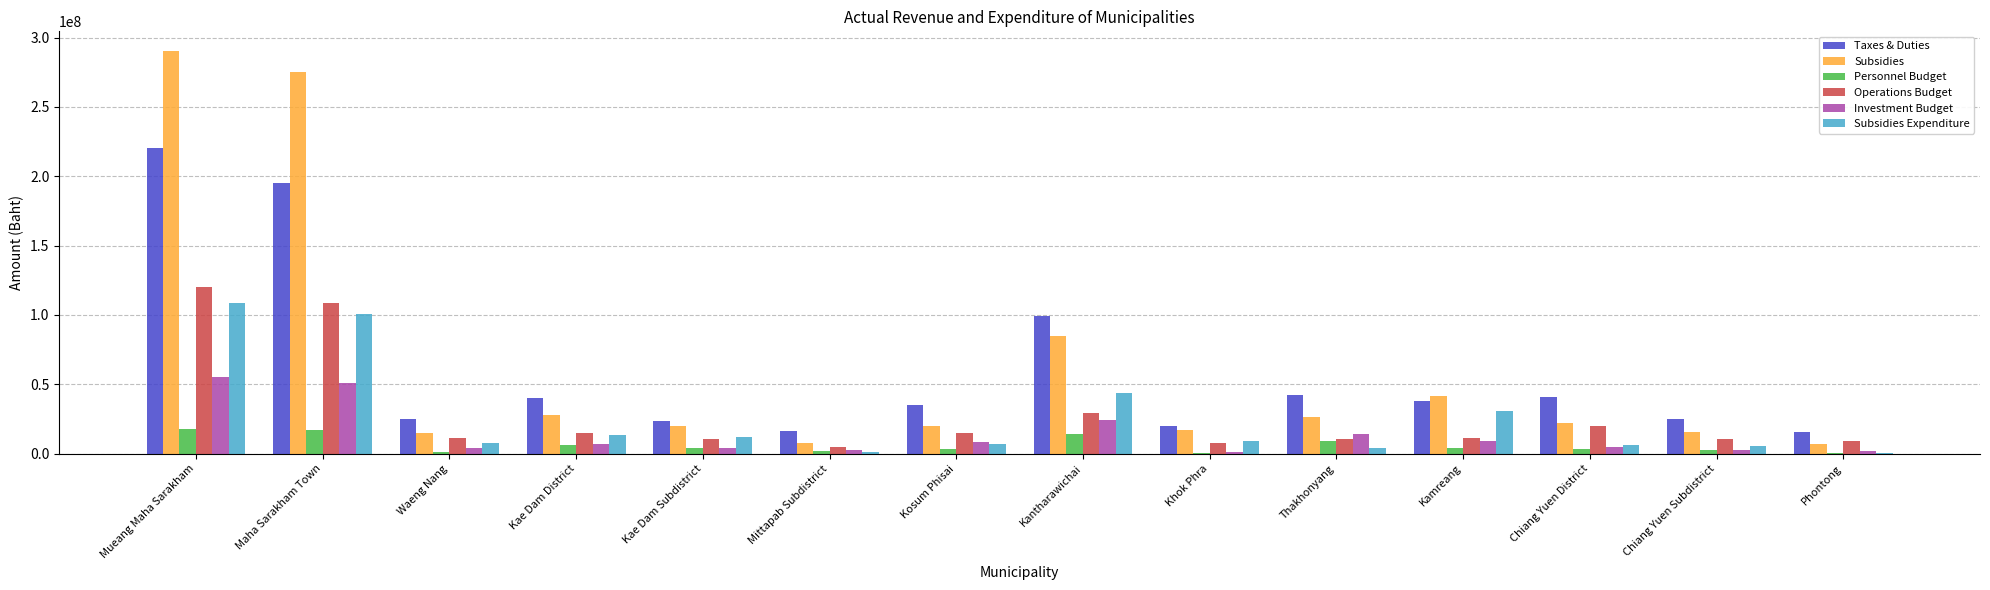

Are the bars horizontal?

No